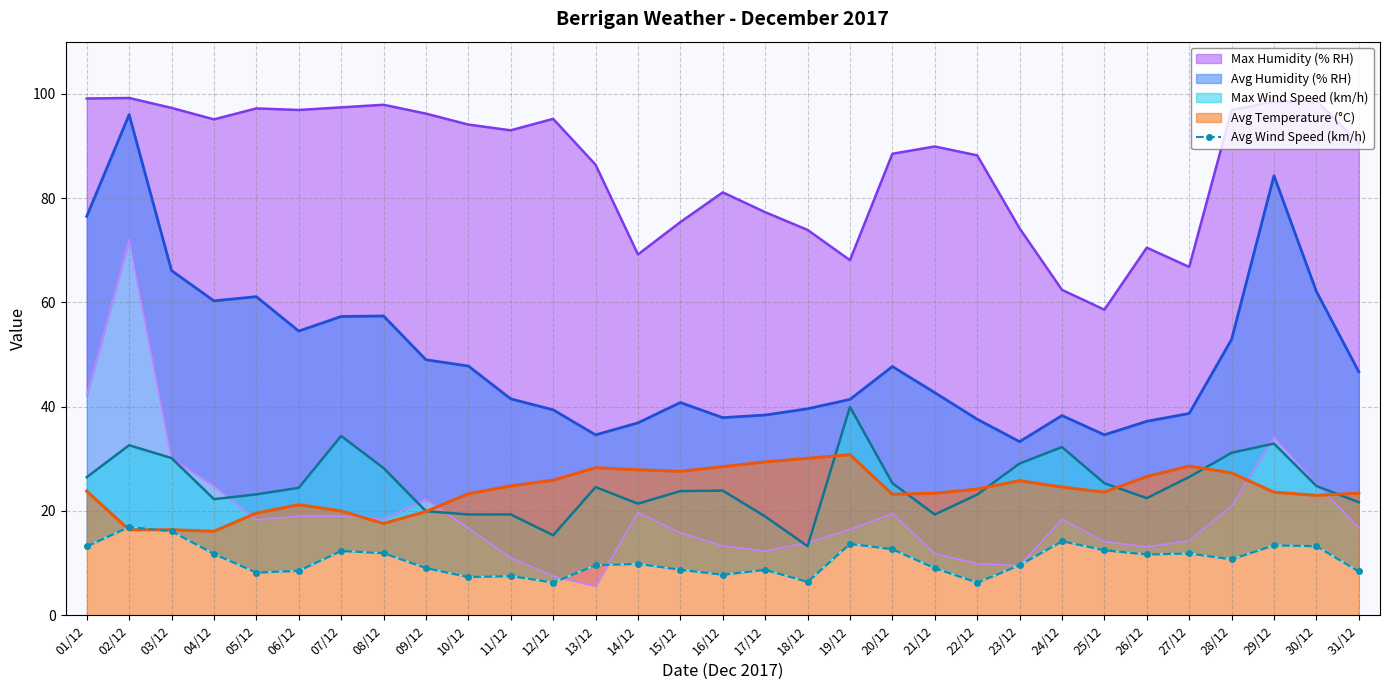

True or false: the data shows 8.5 at 06/12.

True